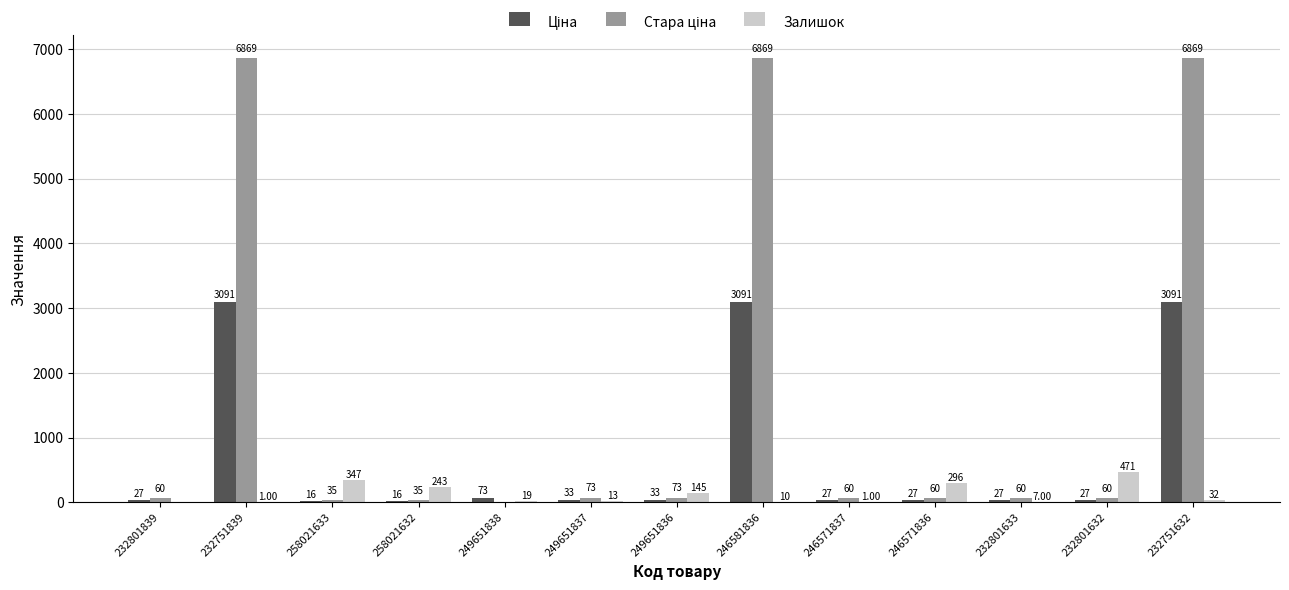

At which category is the sum across all series the highest?

232751632